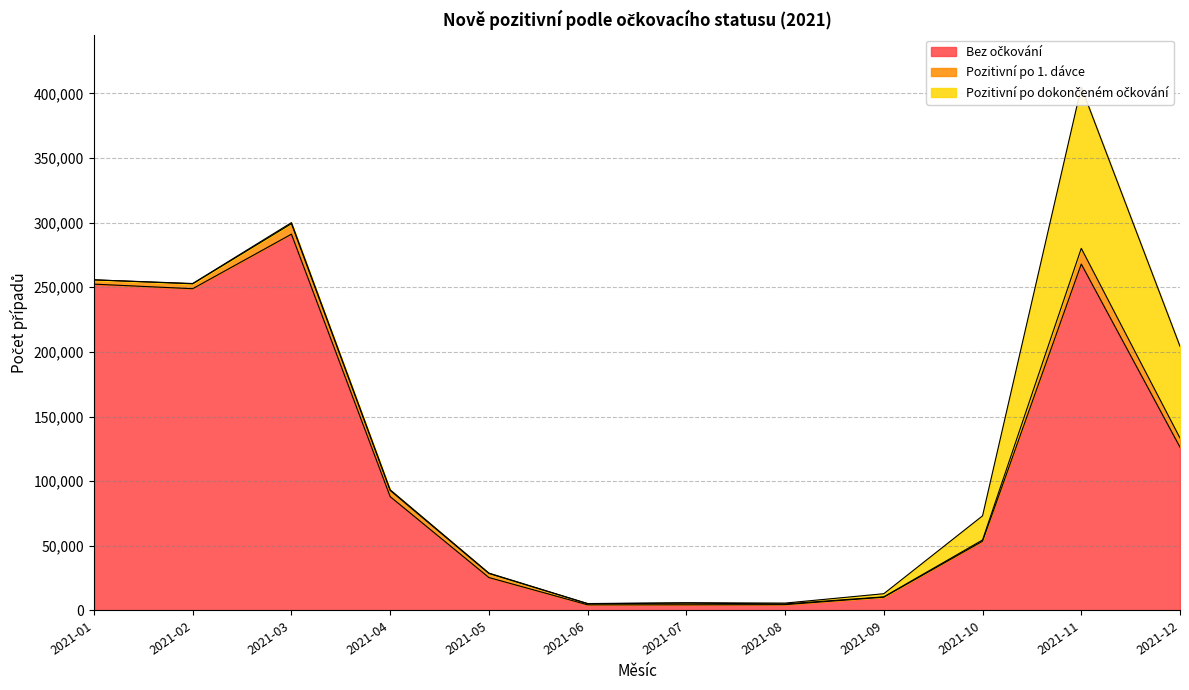

What is the difference between the Pozitivní po dokončeném očkování values at 2021-08 and 2021-01?

651